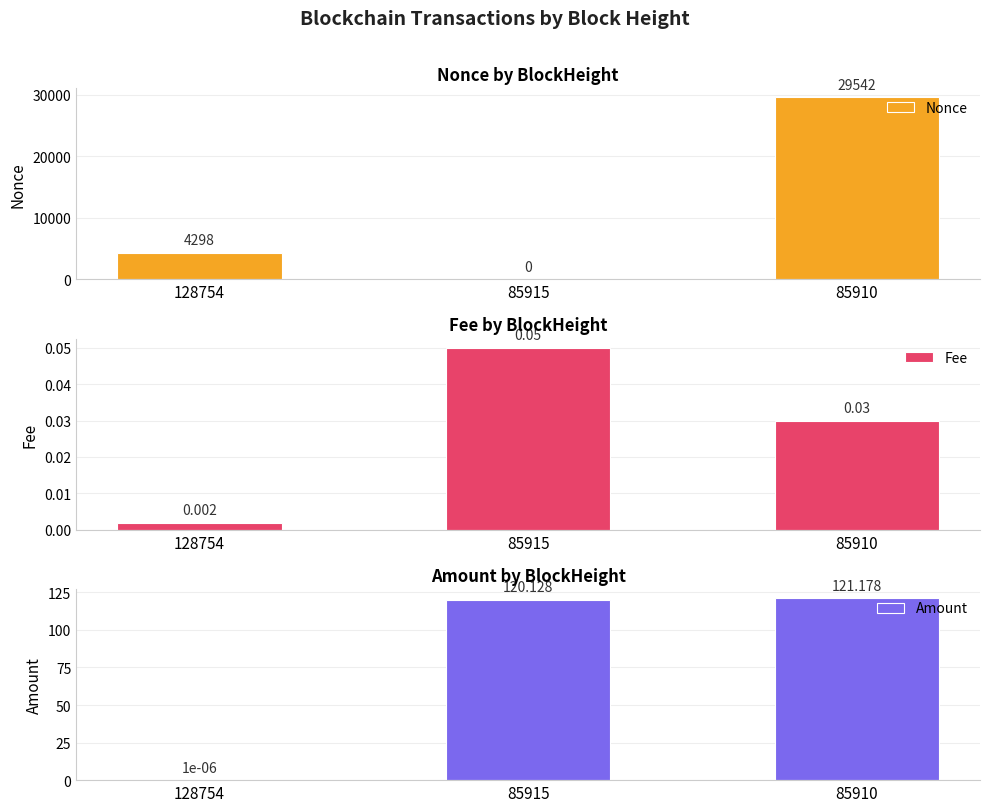

The Fee series shows 0.0 at 85910. True or false?

True